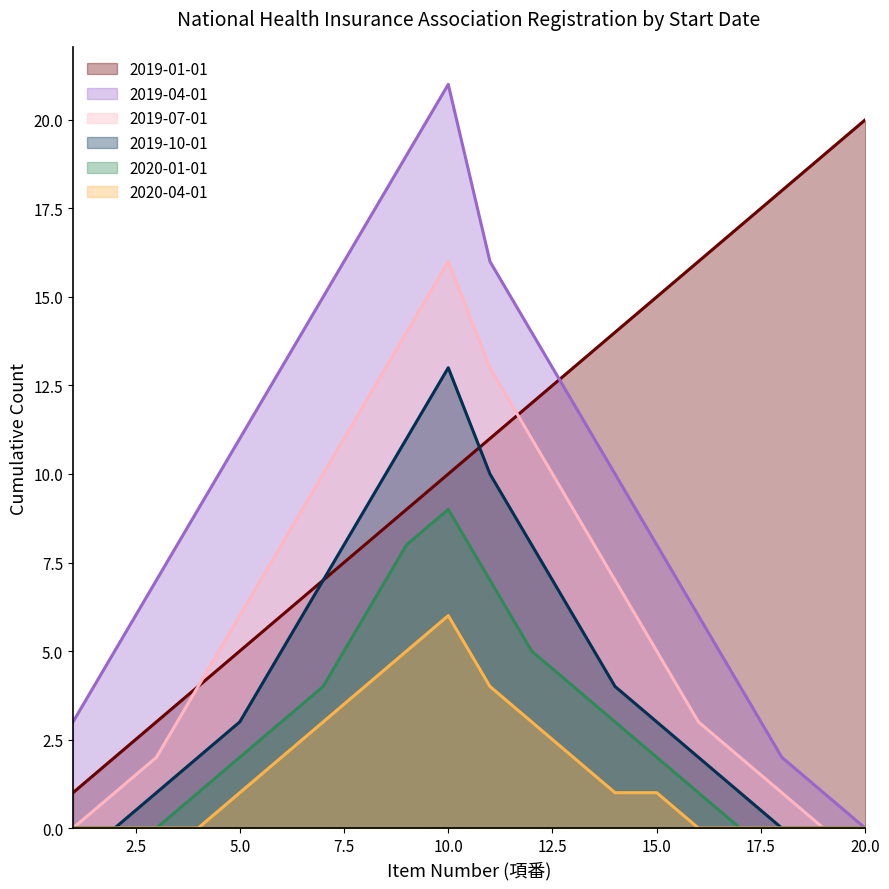

At which category does the chart reach its minimum across all series?

20